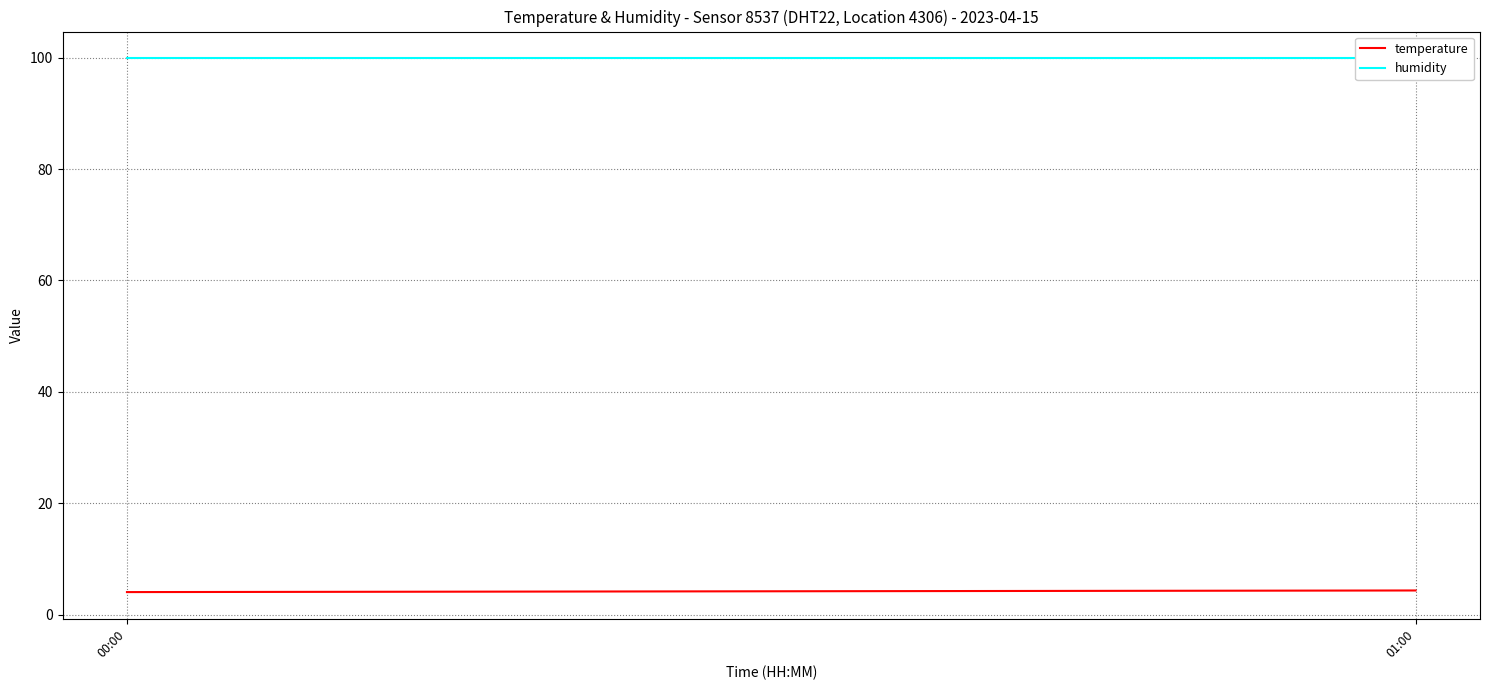

Which label corresponds to the largest value in the chart?

00:00